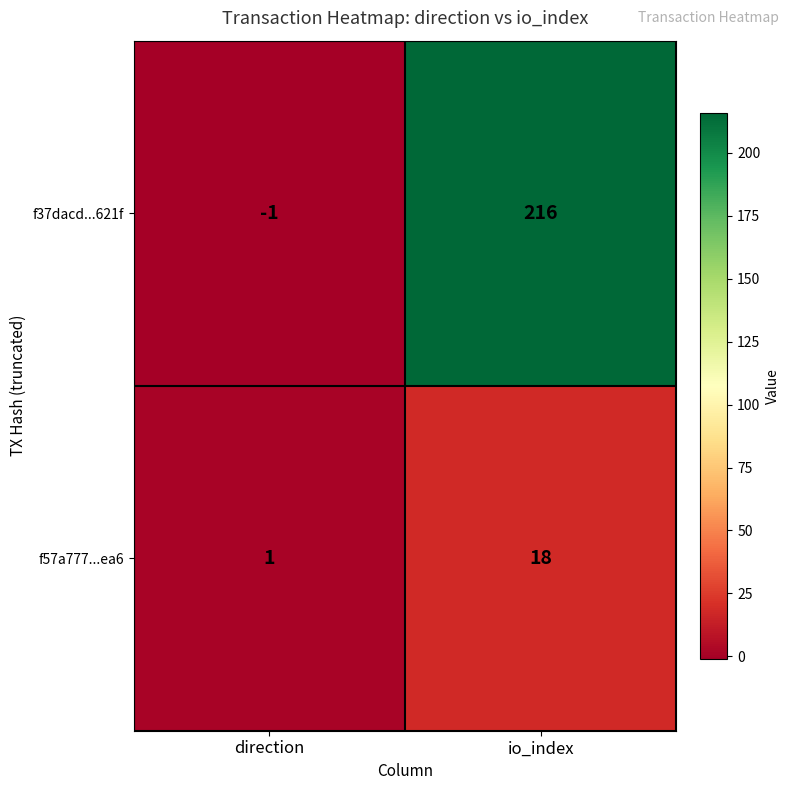

What is the sum of the f37dacd...621f values at direction and io_index?

215